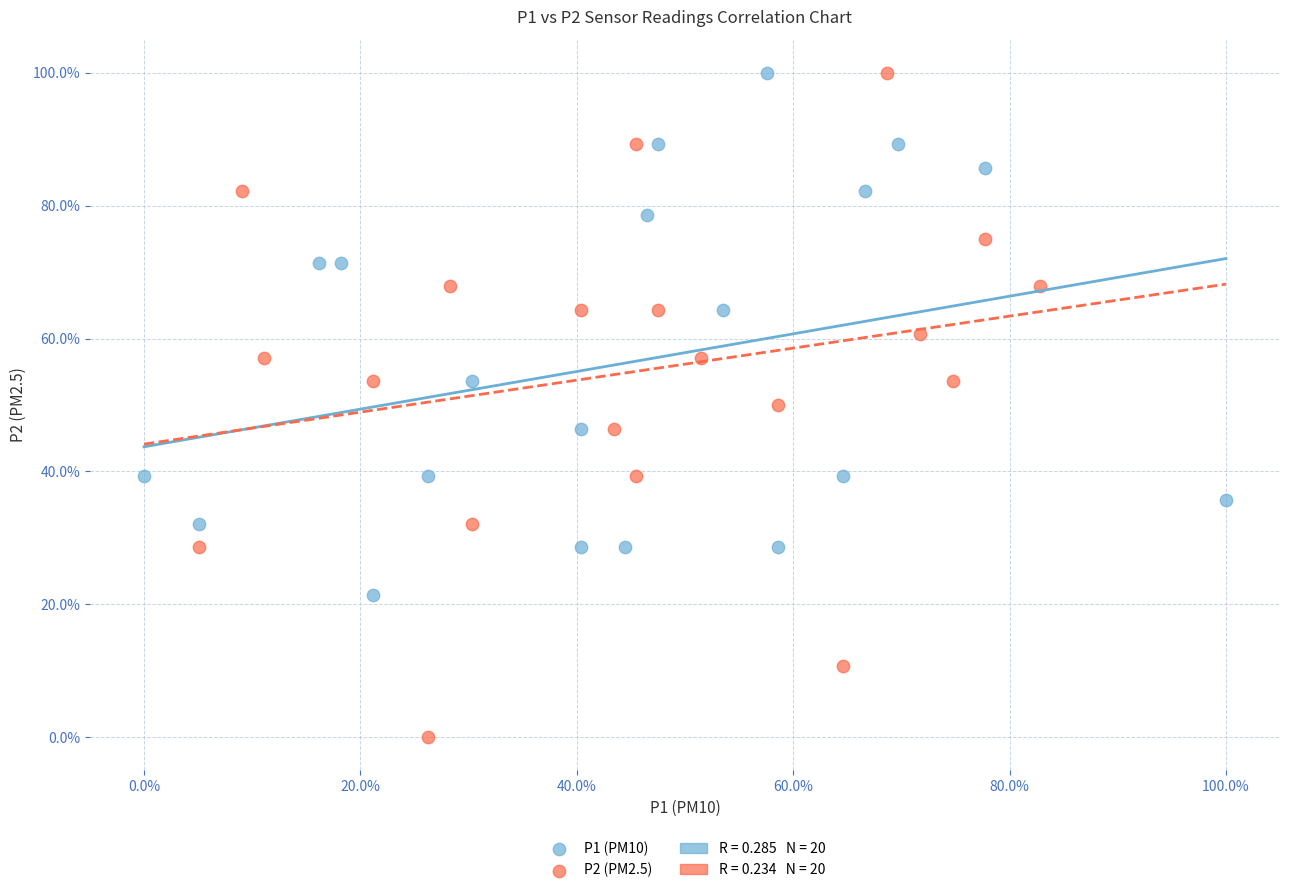

Which series contains the lowest Y value?

P2 (PM2.5)